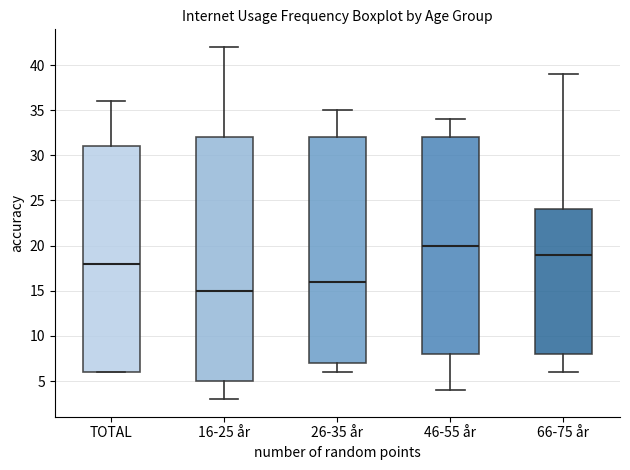

Which box's median line is the lowest?

16-25 år